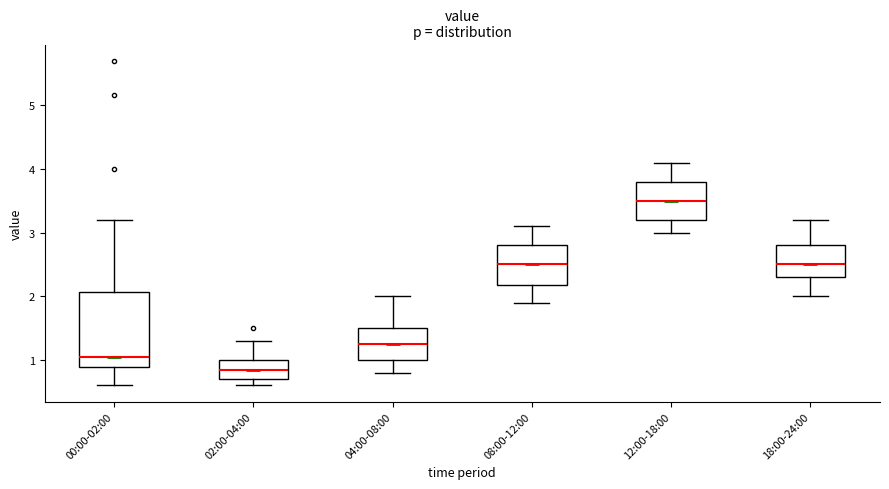

Reading left to right, transcribe this box plot: for each box, give where its median line is, the range the box spans, and where its two whiskers end, as read against the y-axis. The values are not printed on the chart, so give them approximately, as read against the axis.

00:00-02:00: median 1.1, box 0.9 to 2.1, whiskers 0.6 to 3.2
02:00-04:00: median 0.9, box 0.7 to 1.0, whiskers 0.6 to 1.3
04:00-08:00: median 1.3, box 1.0 to 1.5, whiskers 0.8 to 2.0
08:00-12:00: median 2.5, box 2.2 to 2.8, whiskers 1.9 to 3.1
12:00-18:00: median 3.5, box 3.2 to 3.8, whiskers 3.0 to 4.1
18:00-24:00: median 2.5, box 2.3 to 2.8, whiskers 2.0 to 3.2